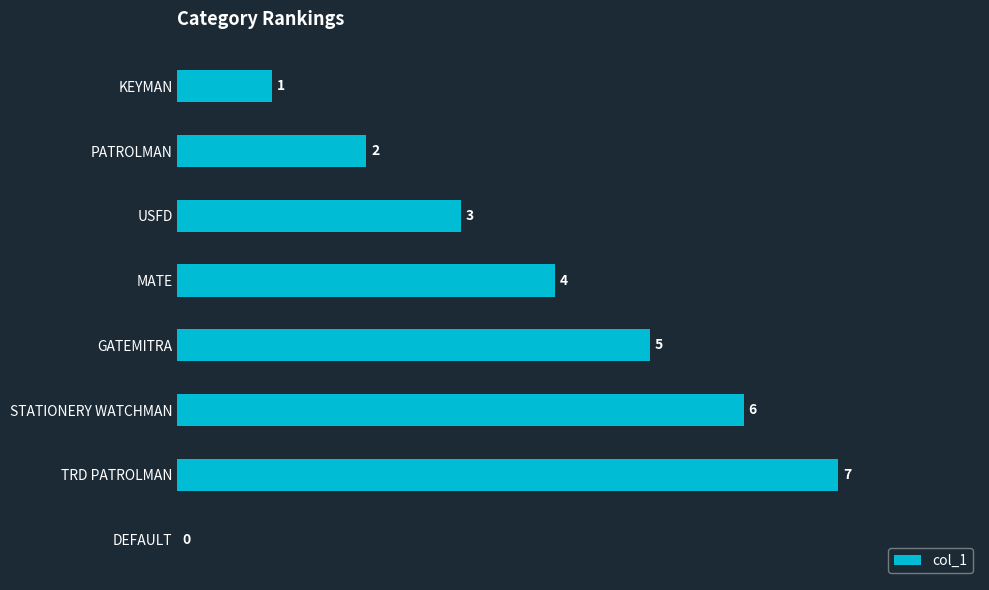

How many values are between 2 and 6?

5